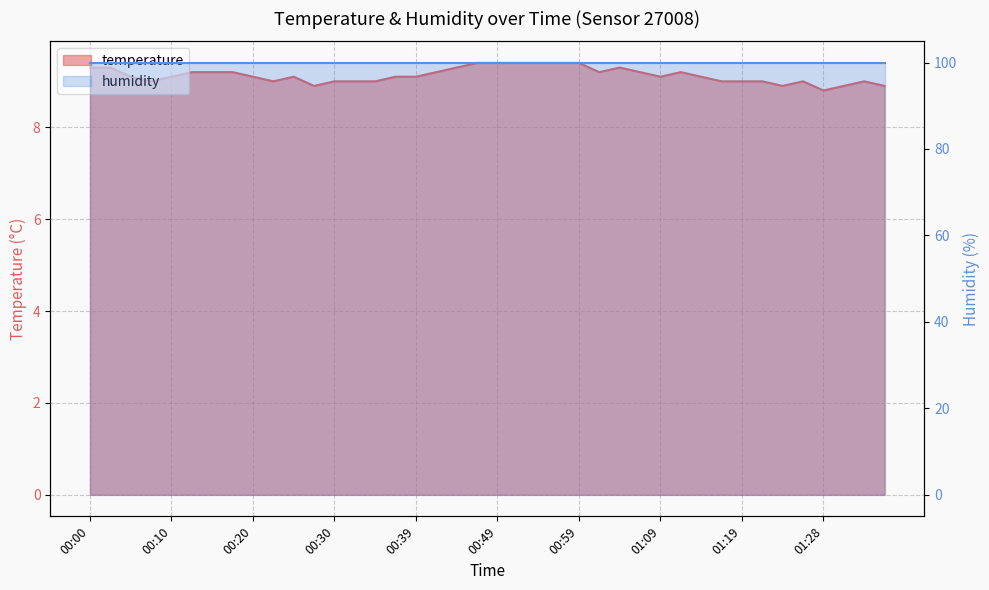

How many points are higher than both their immediate neighbors (excluding endpoints)?

5